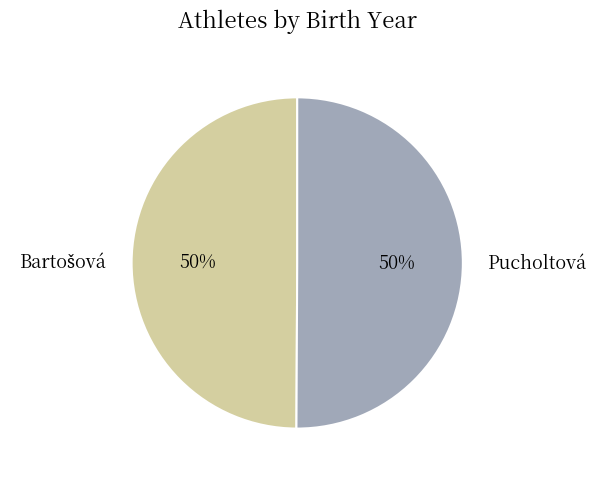

How many segments does this pie chart have?

2